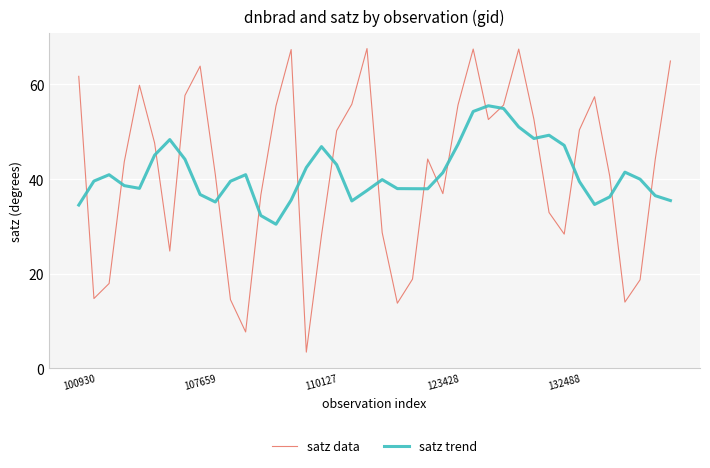

At how many categories does at least one series exceed 31?

40